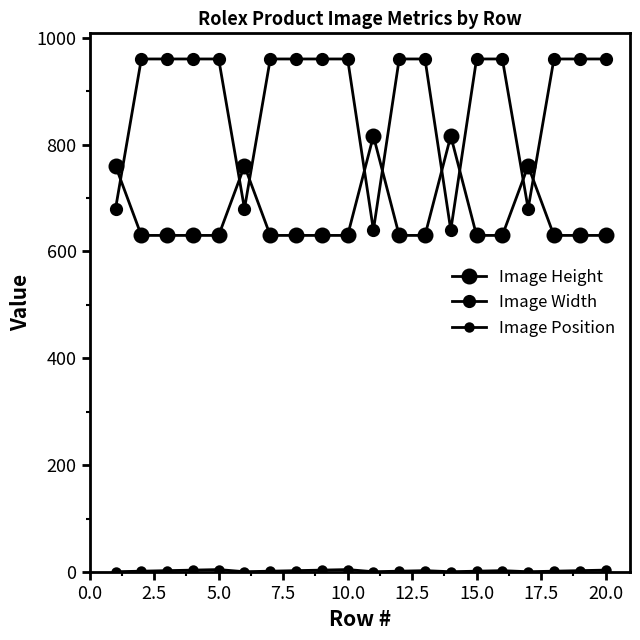

Which series has the largest total across all categories?

Image Width